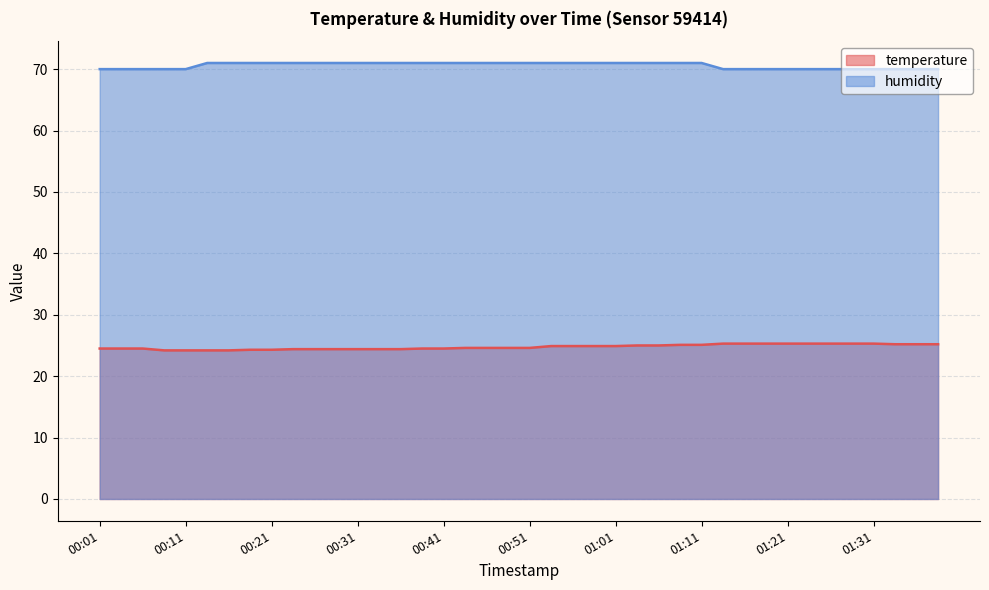

True or false: temperature and humidity cross at least once.

False